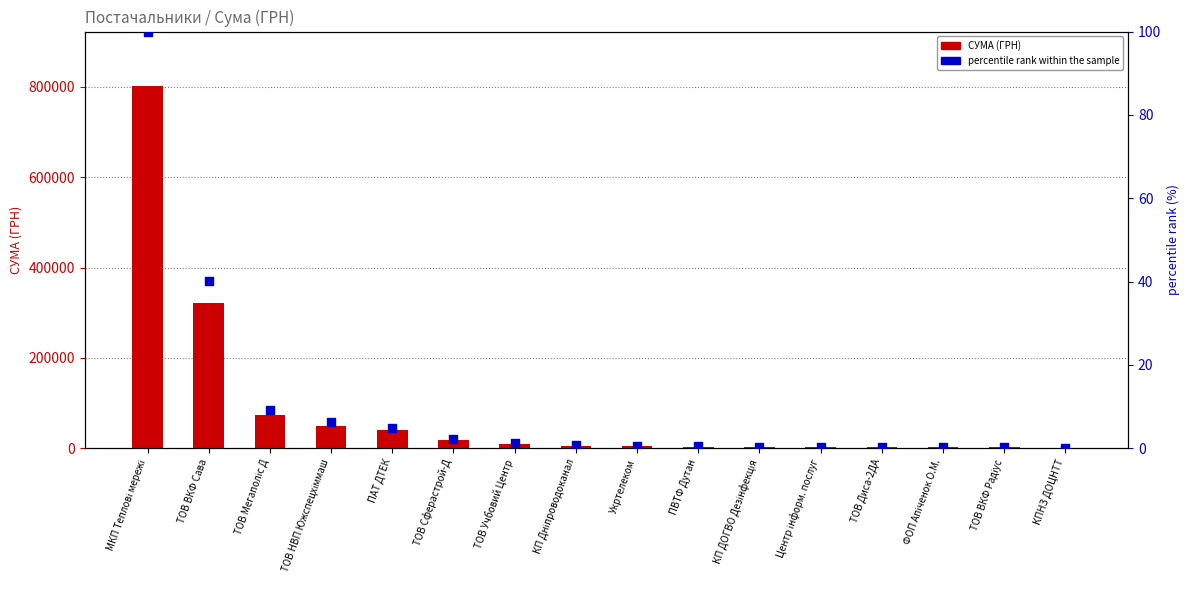

Is the value of percentile rank within the sample at ТОВ ВКФ Радіус greater than the value of СУМА (ГРН) at КП Дніпроводоканал?

No